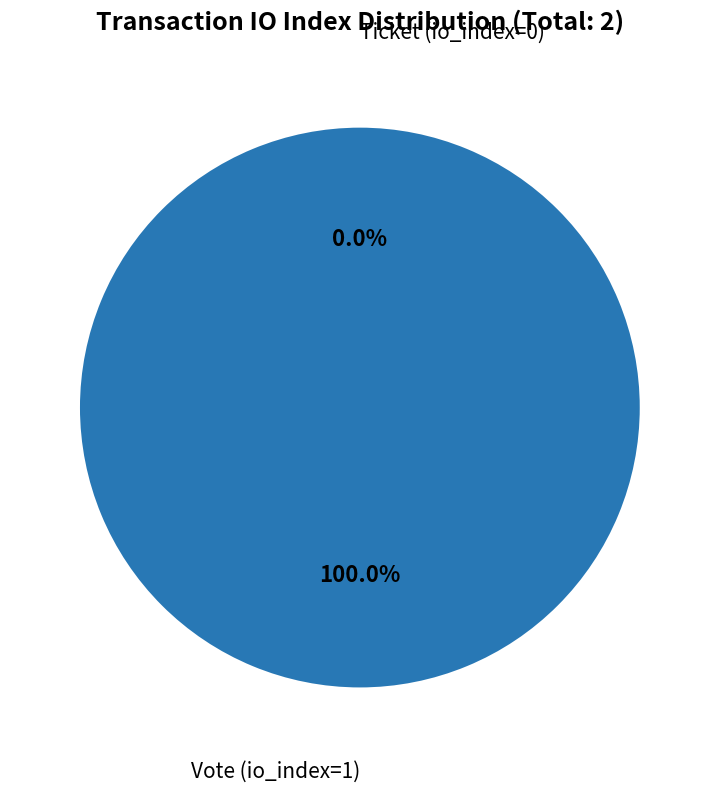

True or false: Ticket (io_index=0) accounts for 6% of the total.

False